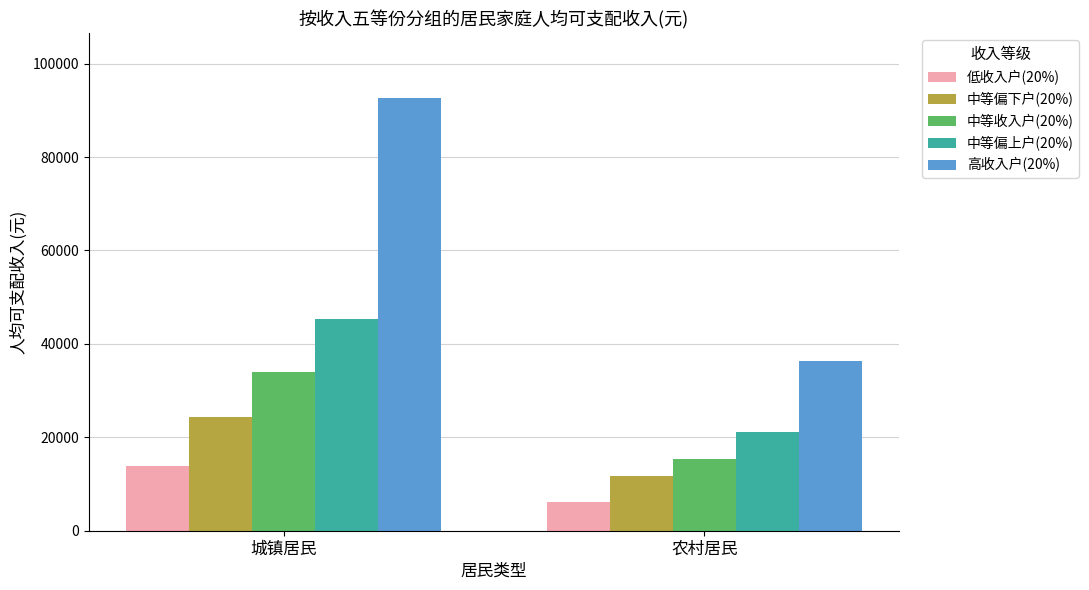

Which series has the largest total across all categories?

高收入户(20%)